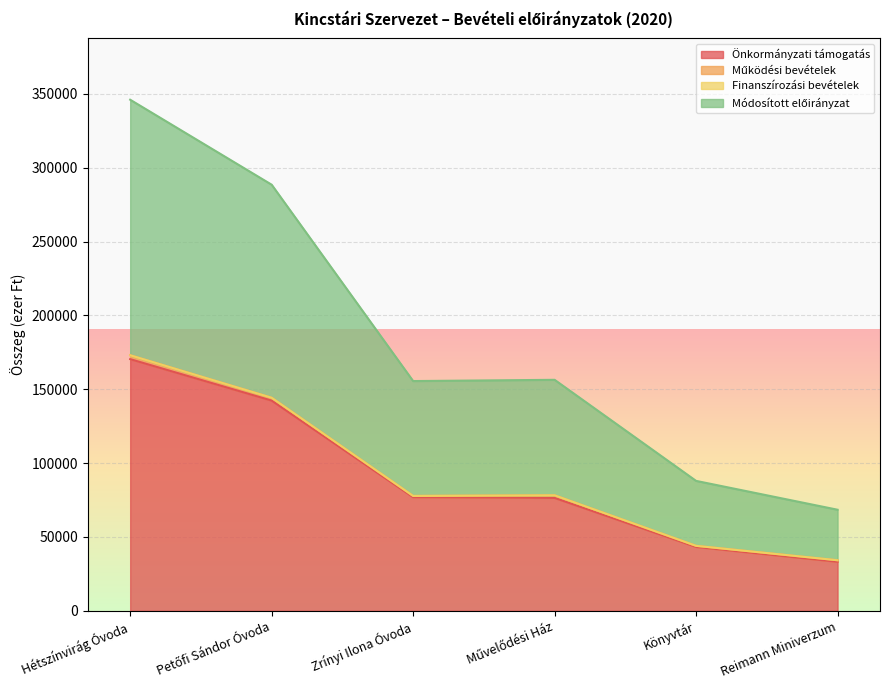

Which has a higher value, Zrínyi Ilona Óvoda or Reimann Miniverzum?

Zrínyi Ilona Óvoda